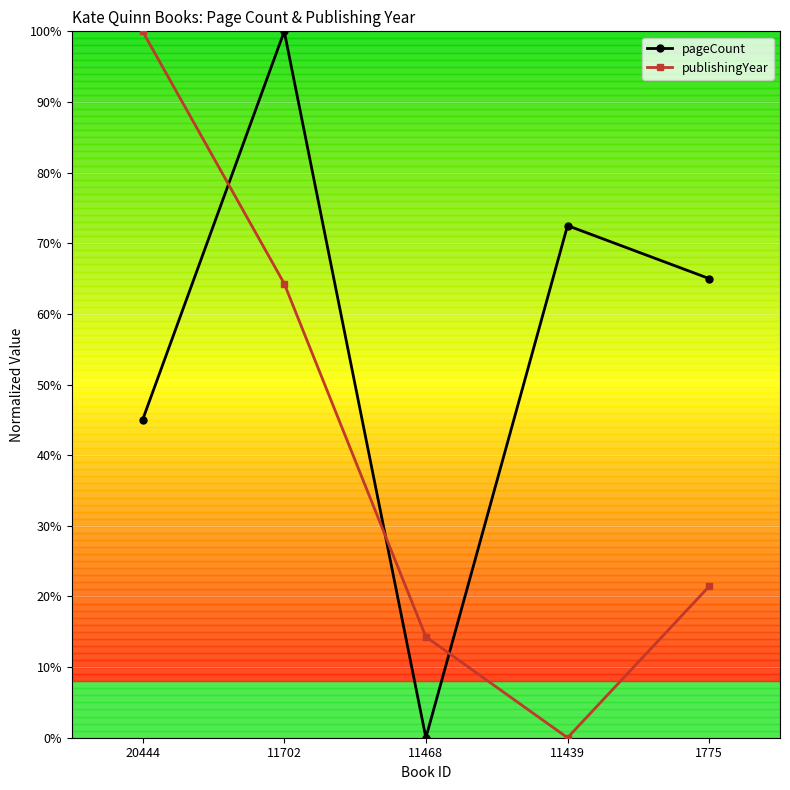

List the labels in order of publishingYear value, largest first.

20444, 11702, 1775, 11468, 11439